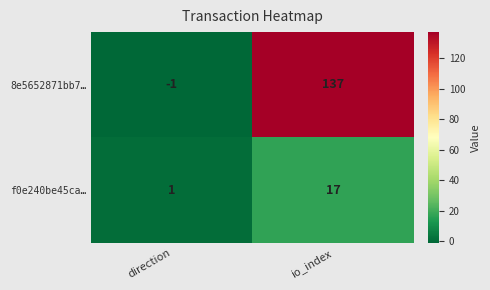

What is the spread (max minus min) of values at direction?

2